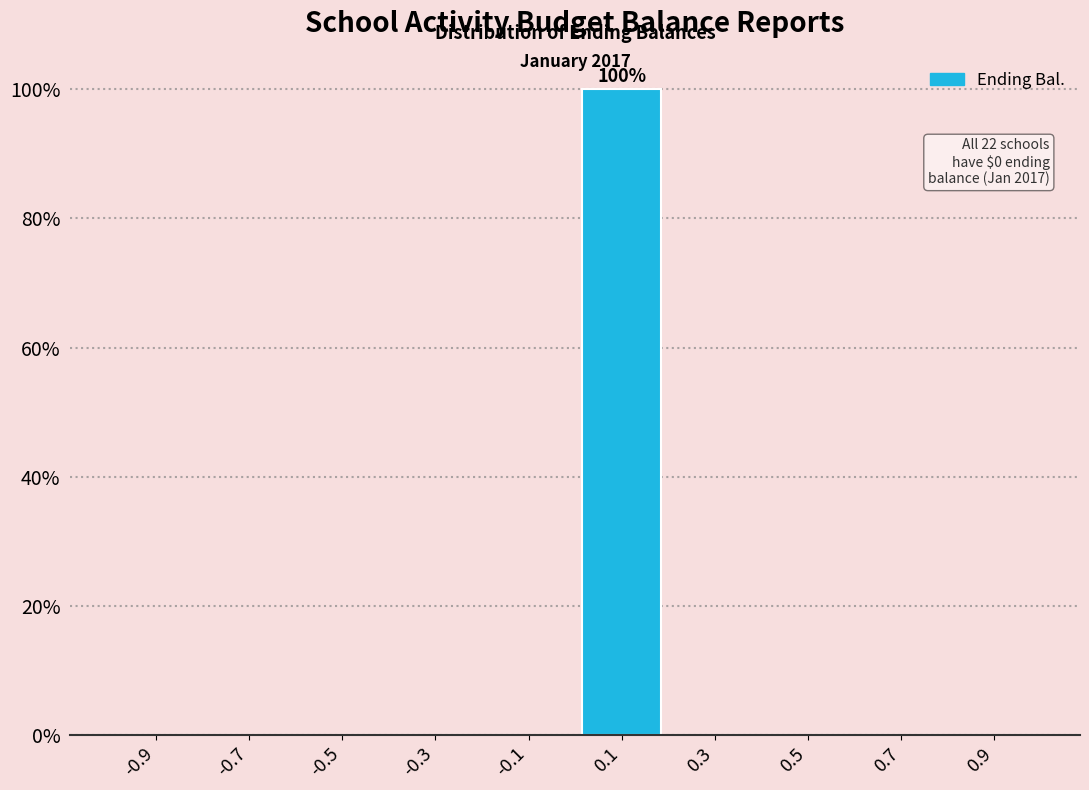

Over which range of the x-axis is the bar tallest?

0.0 to 0.2